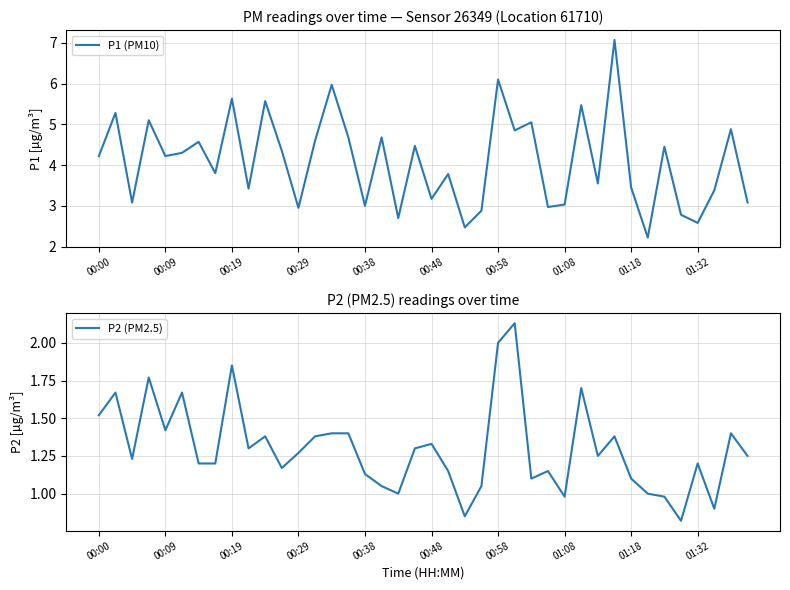

What is the sum of the P1 (PM10) values at 27 and 33?

5.2